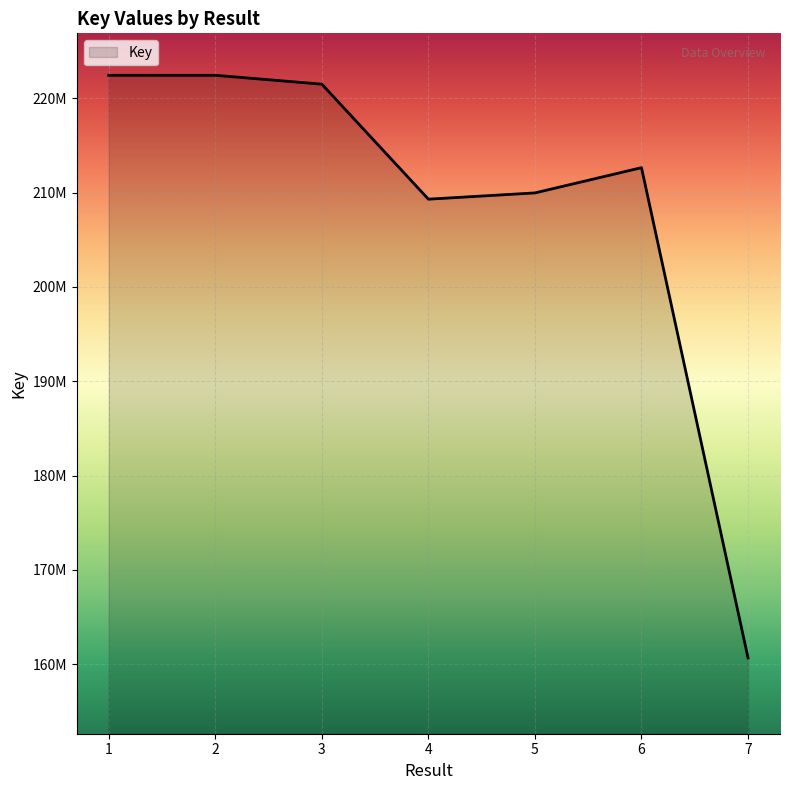

Is this an area chart (filled region under the line)?

Yes